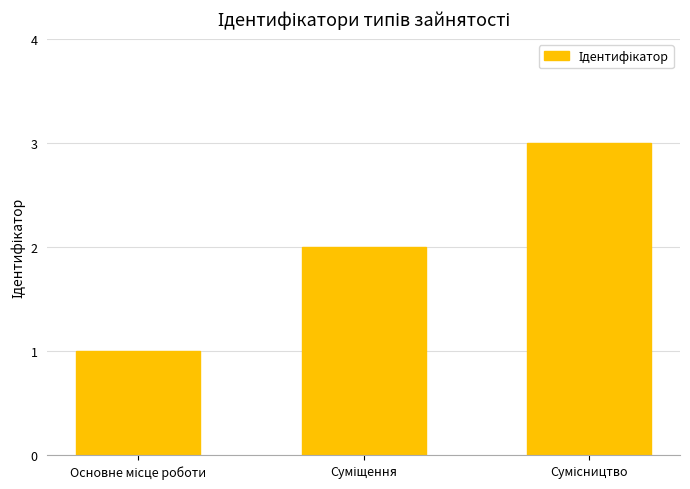

What is the maximum value shown in the chart?

3